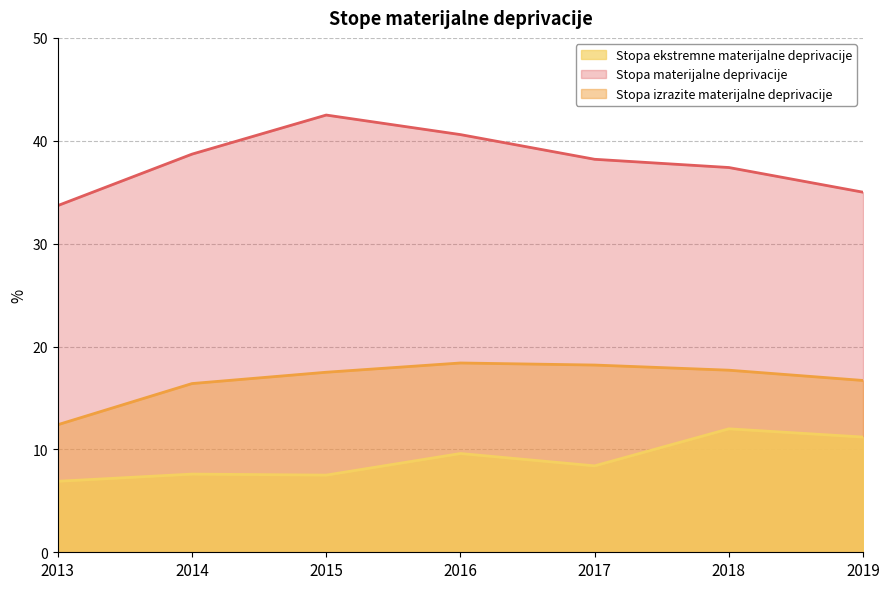

True or false: Stopa izrazite materijalne deprivacije and Stopa materijalne deprivacije intersect in this chart.

False